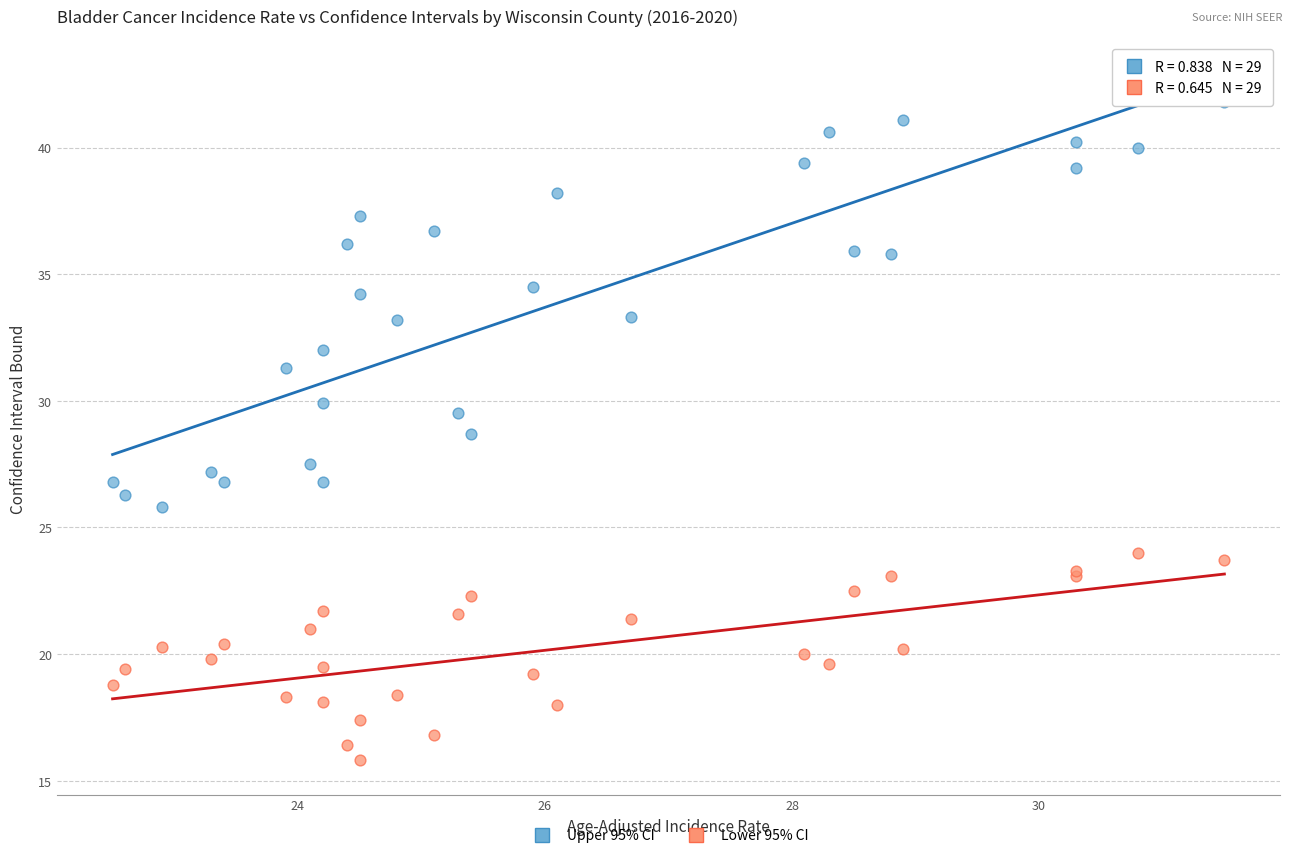

Which series contains the lowest Y value?

Lower 95% CI